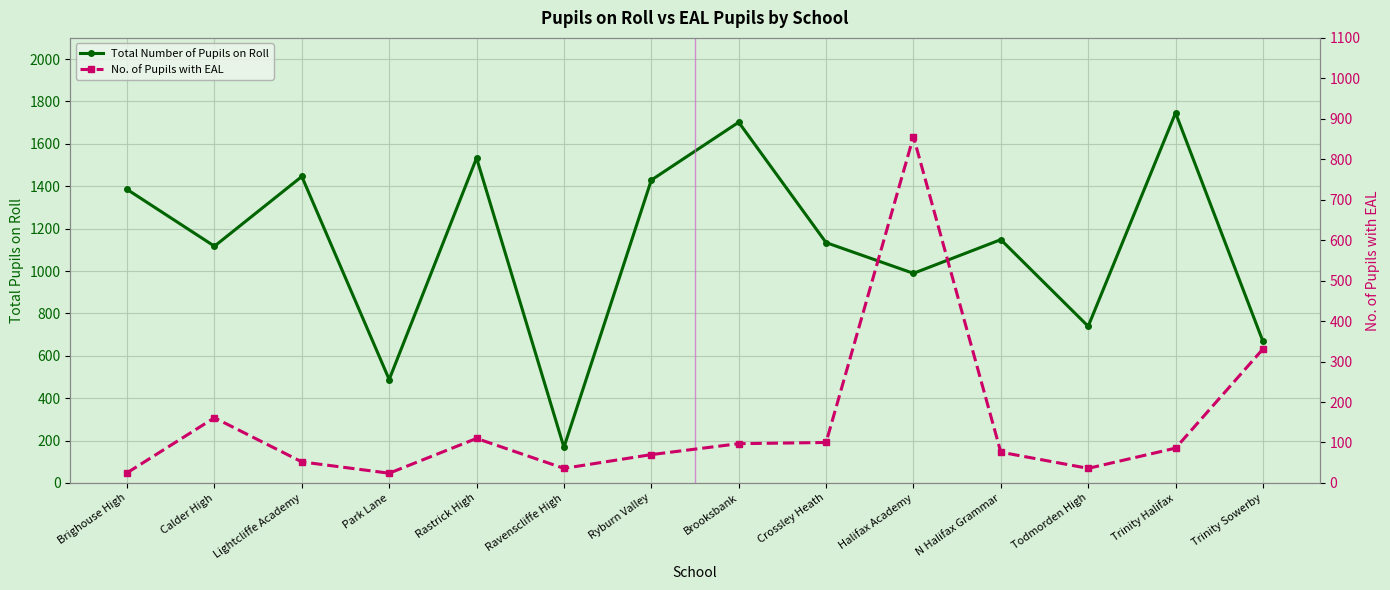

Reading left to right, extract all data points from this chart.

Total Number of Pupils on Roll: Brighouse High=1385	Calder High=1117	Lightcliffe Academy=1446	Park Lane=488	Rastrick High=1533	Ravenscliffe High=168	Ryburn Valley=1429	Brooksbank=1702	Crossley Heath=1134	Halifax Academy=989	N Halifax Grammar=1148	Todmorden High=739	Trinity Halifax=1746	Trinity Sowerby=668
No. of Pupils with EAL: Brighouse High=25	Calder High=161	Lightcliffe Academy=52	Park Lane=24	Rastrick High=110	Ravenscliffe High=36	Ryburn Valley=70	Brooksbank=97	Crossley Heath=100	Halifax Academy=856	N Halifax Grammar=76	Todmorden High=36	Trinity Halifax=86	Trinity Sowerby=331